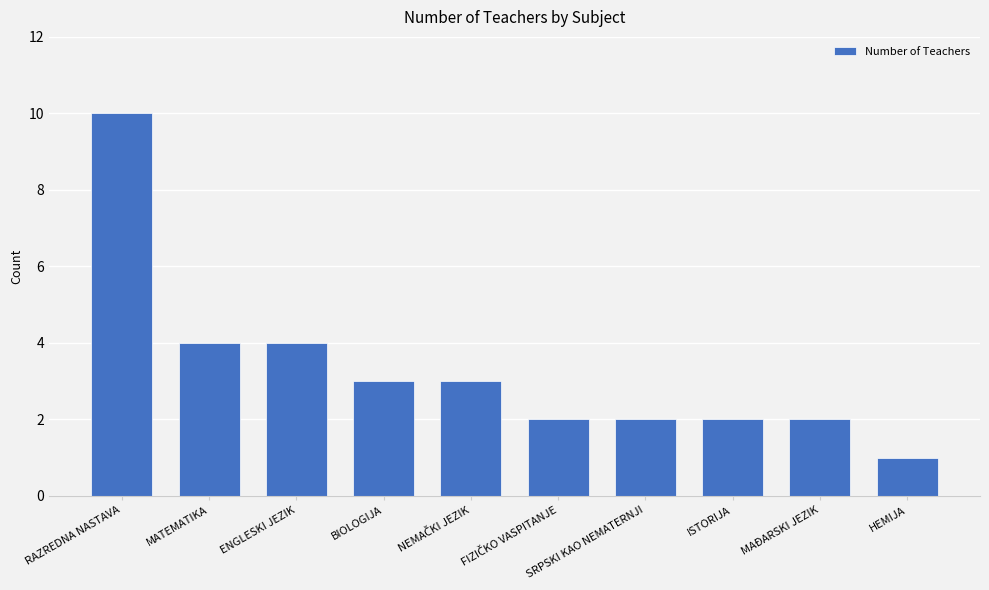

What is the smallest value displayed?

1